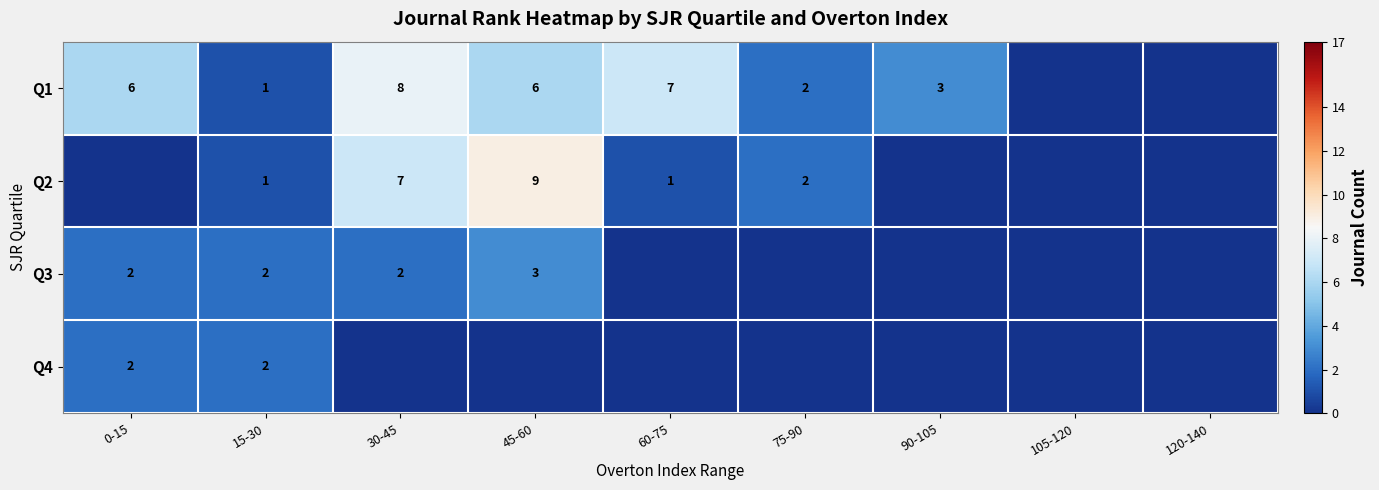

The value of Q1 at 60-75 is 2. True or false?

False